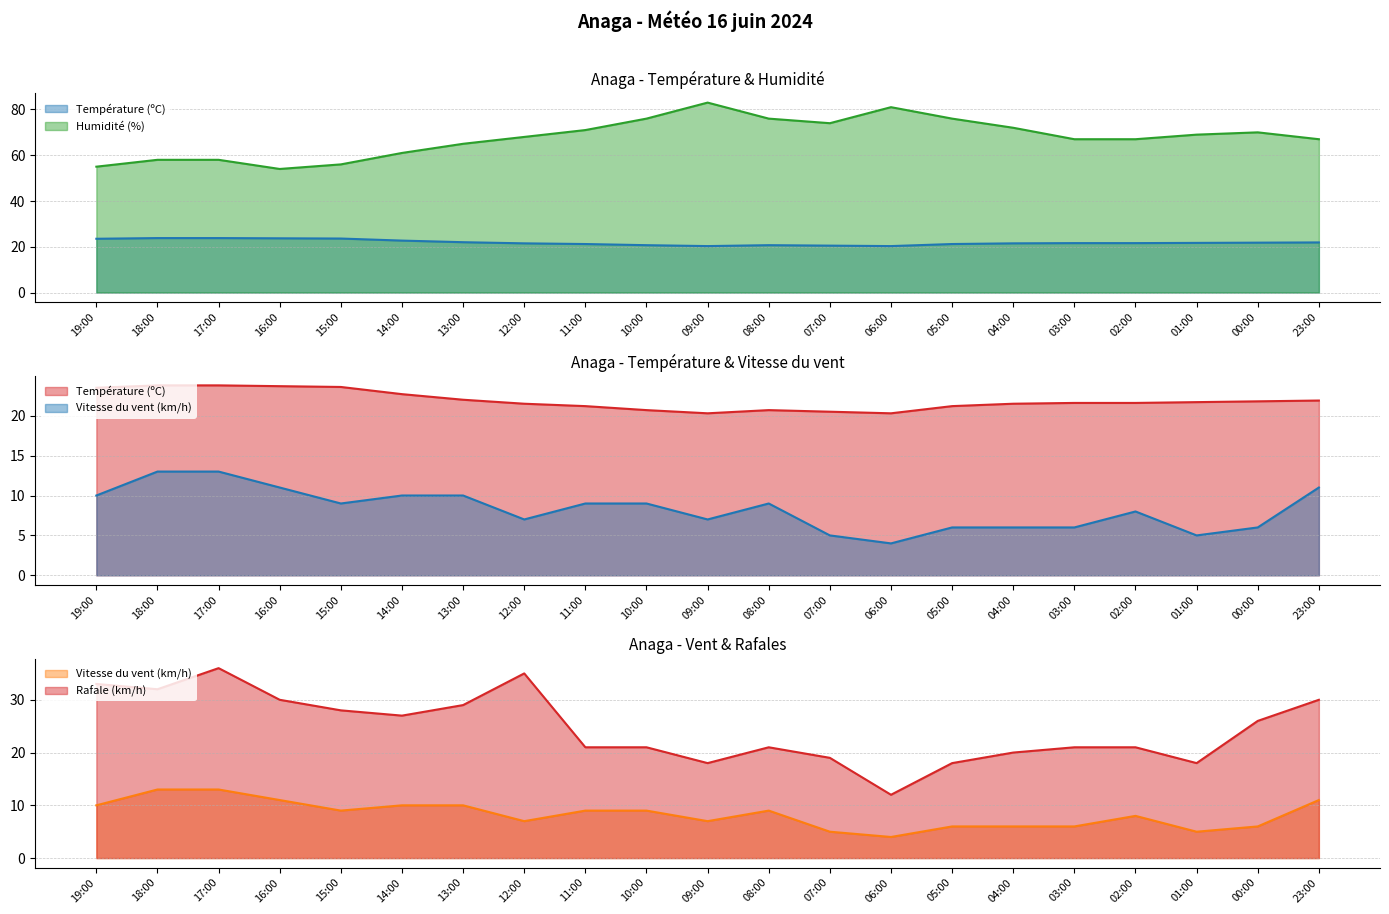

The value of Vitesse du vent (km/h) at 23:00 is 11.0. True or false?

True